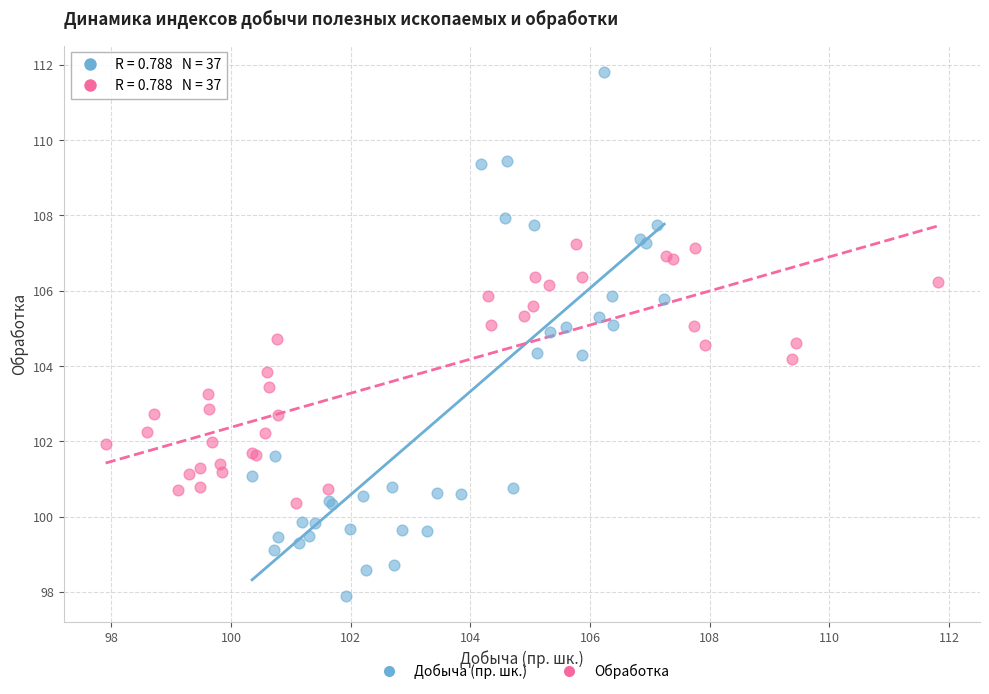

Which series contains the highest Y value?

Добыча (пр. шк.)